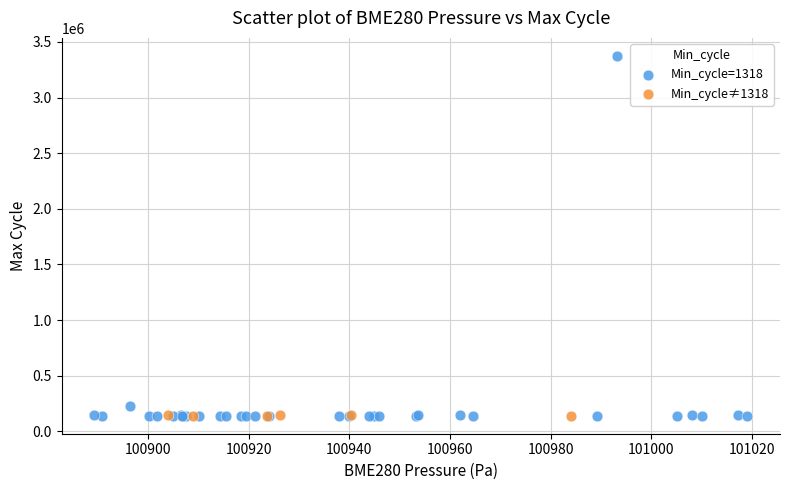

Which series contains the highest Y value?

Min_cycle=1318